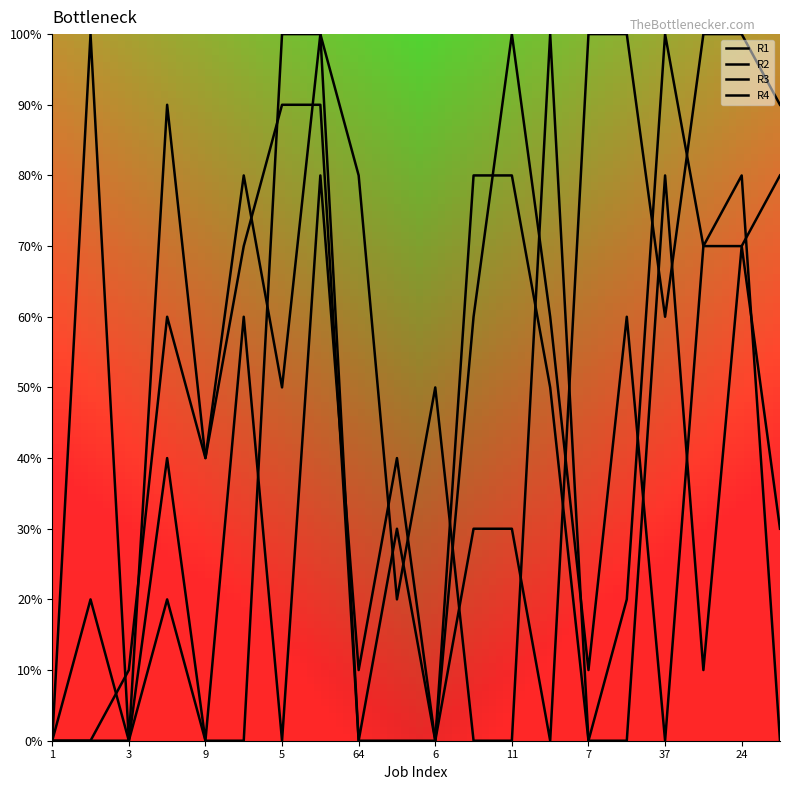

Does the chart have visible grid lines?

No